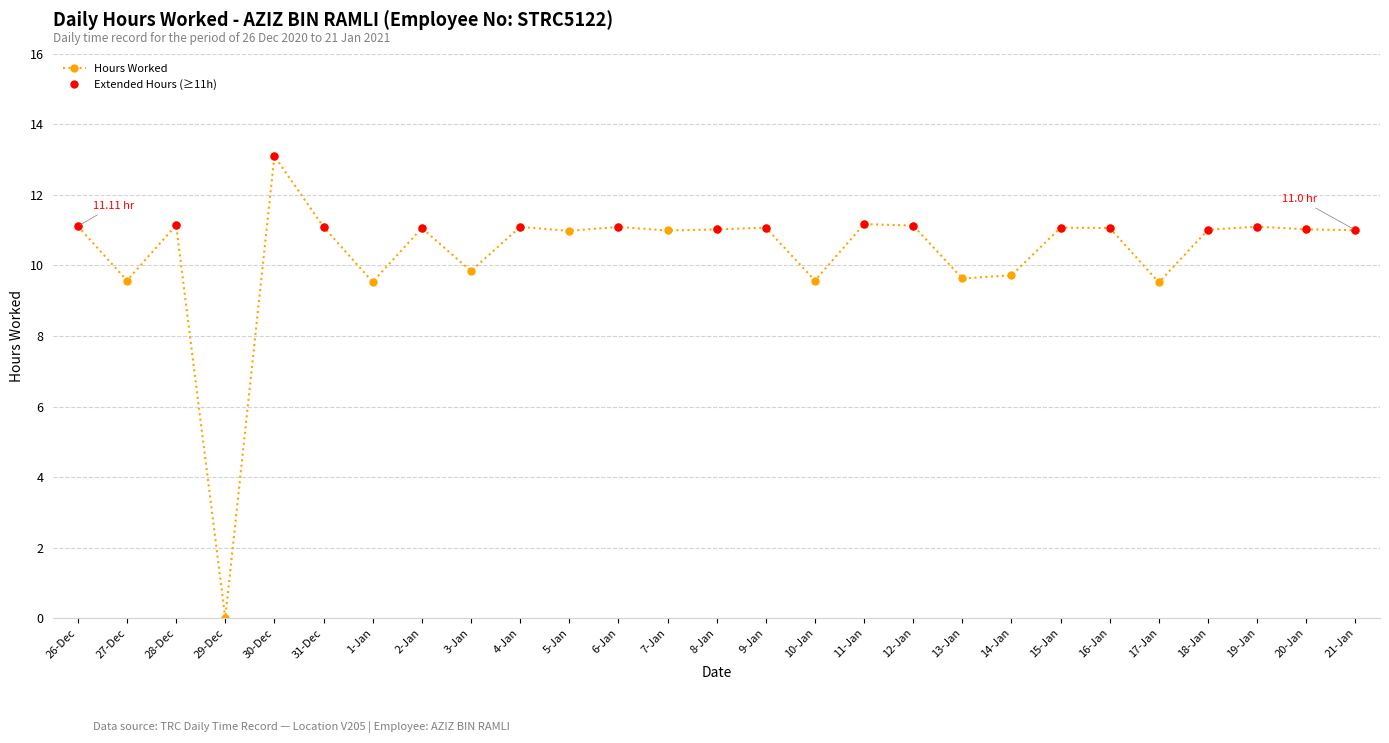

At which category does Hours Worked reach its first local peak?

28-Dec